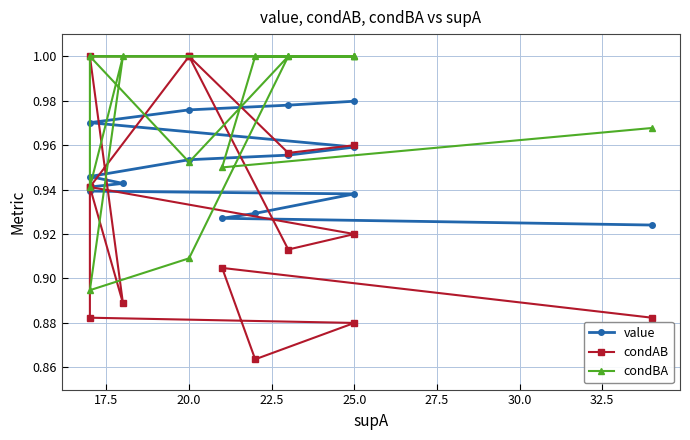

Is the value of value at 10 greater than the value of condBA at 9?

No